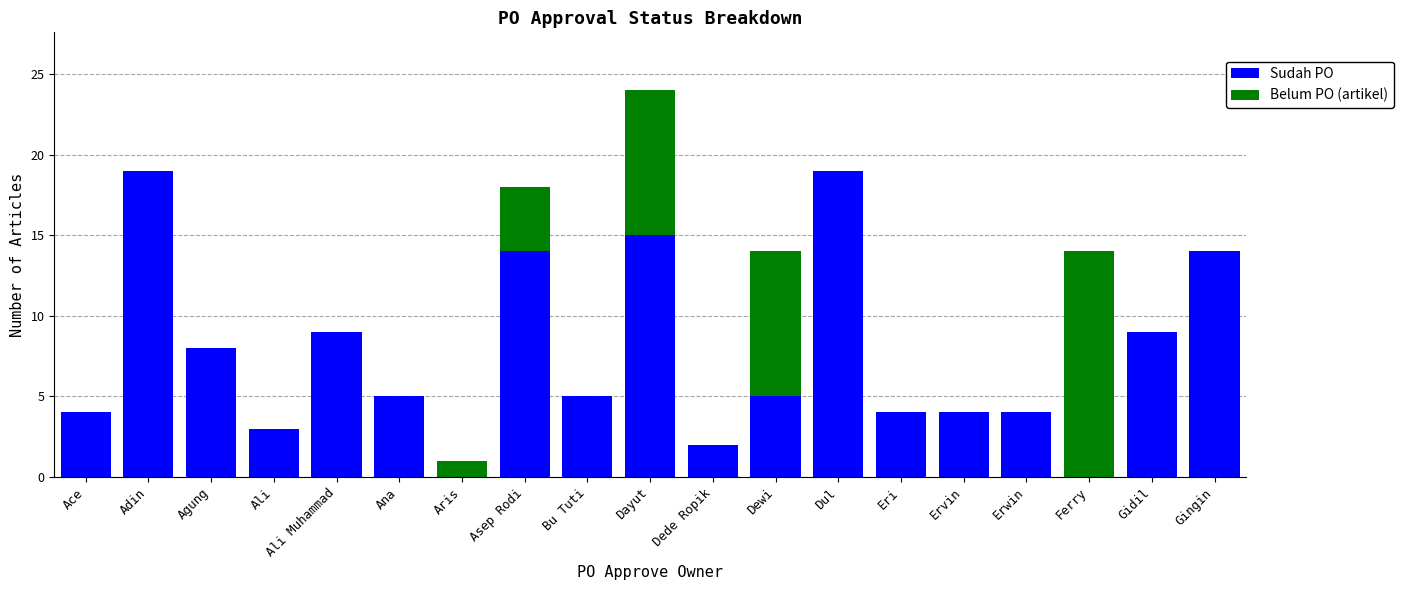

What is the total value across all series at Ervin?

4